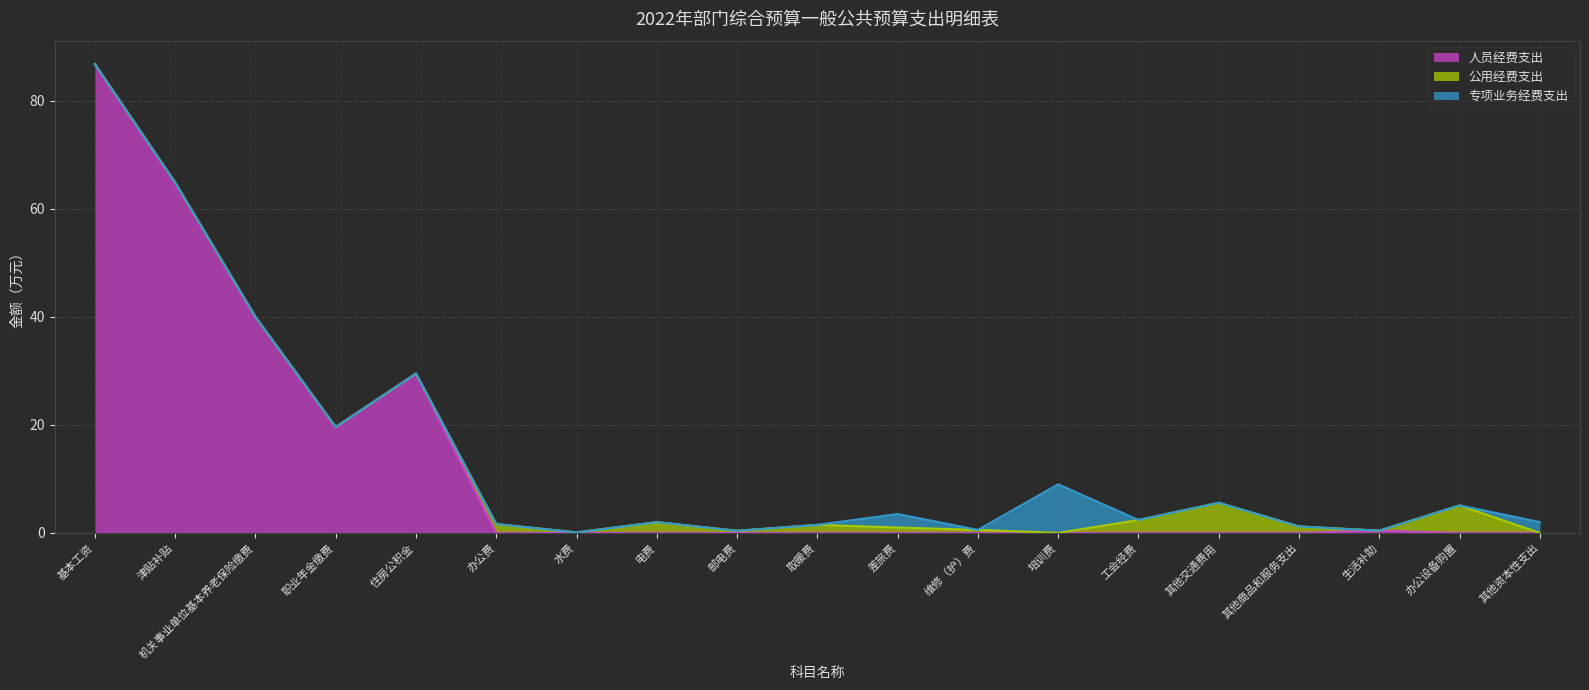

At which category does 公用经费支出 reach its first local peak?

办公费